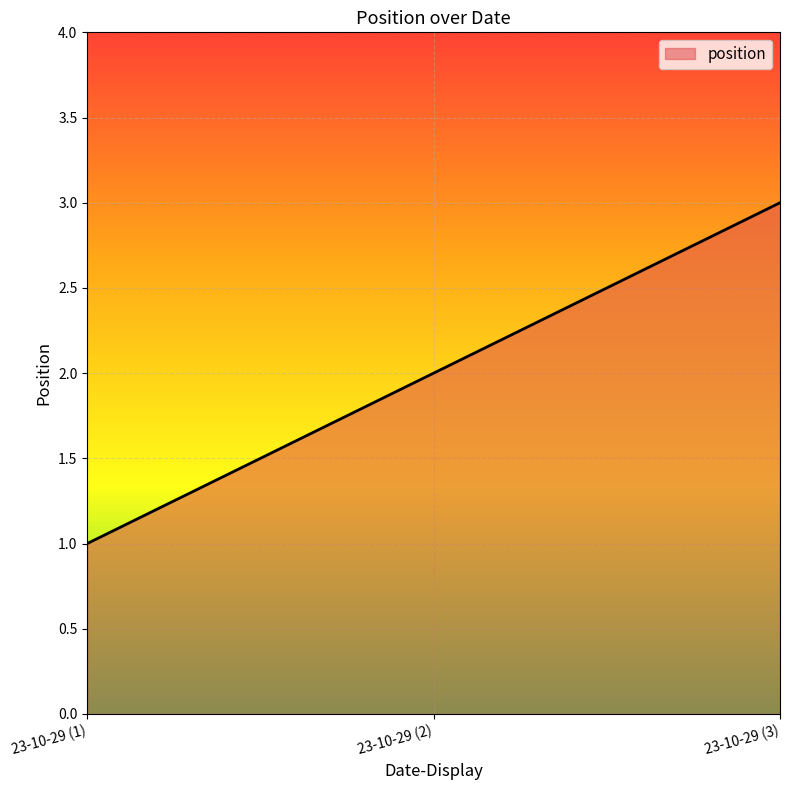

What is the sum of all values?

6